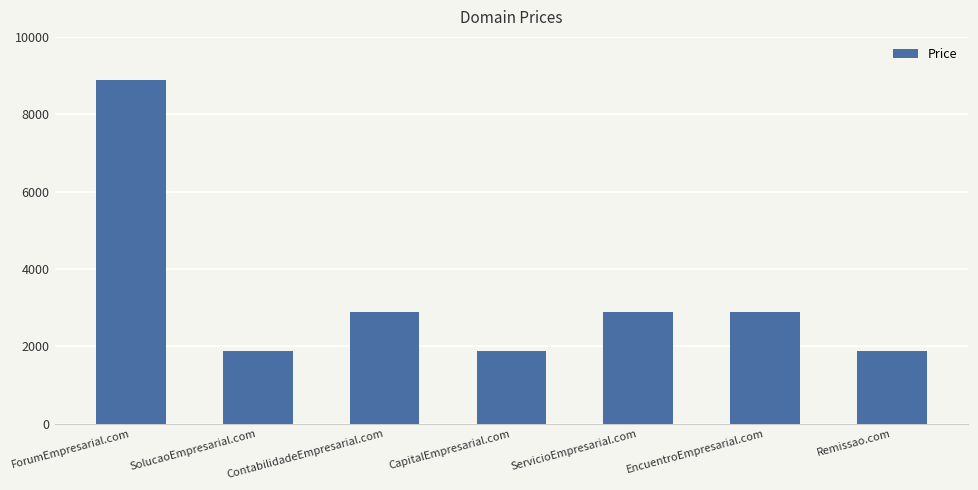

Which has a higher value, Remissao.com or ServicioEmpresarial.com?

ServicioEmpresarial.com